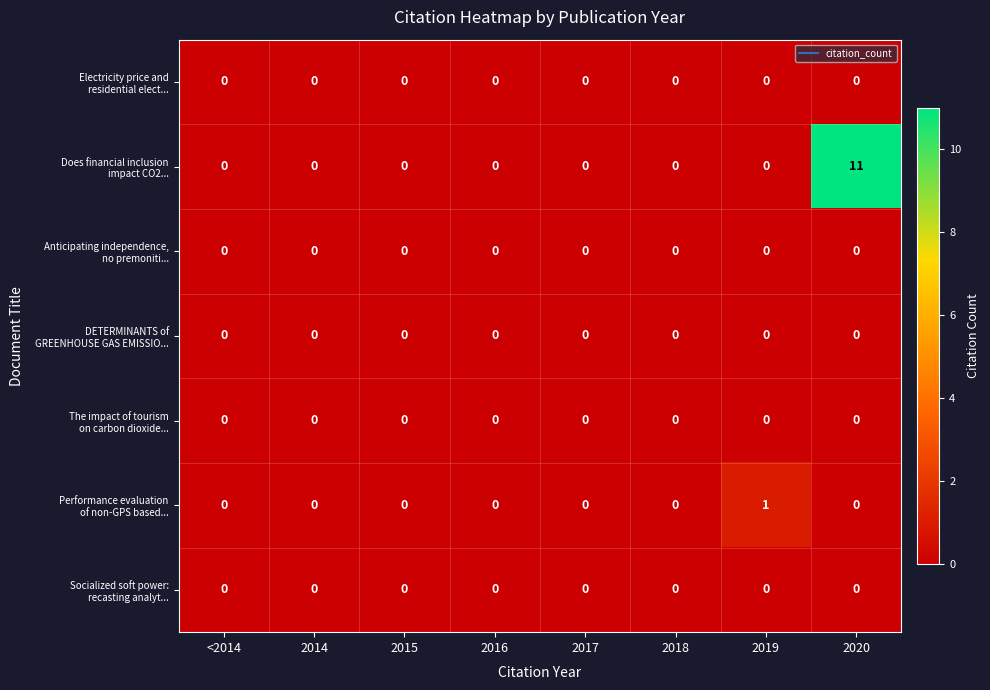

Which label corresponds to the largest value in the chart?

2020